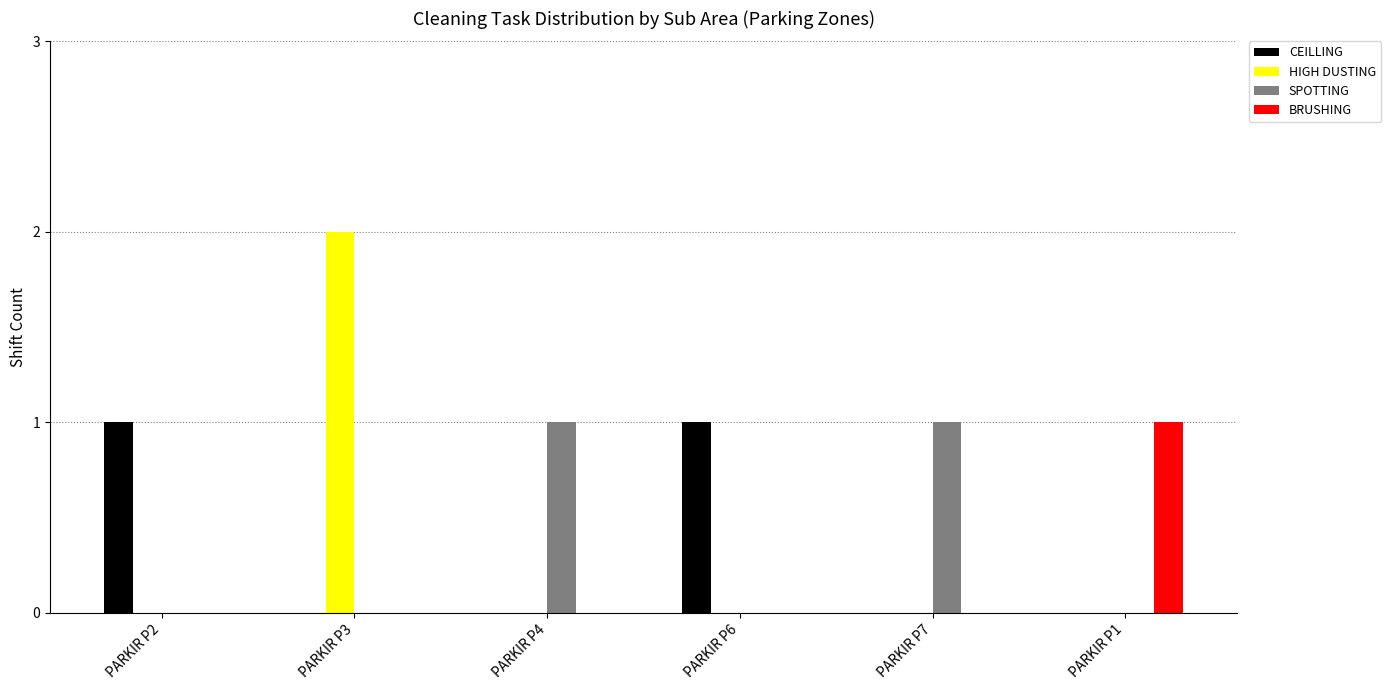

Reading left to right, extract all data points from this chart.

CEILLING: PARKIR P2=1	PARKIR P3=0	PARKIR P4=0	PARKIR P6=1	PARKIR P7=0	PARKIR P1=0
HIGH DUSTING: PARKIR P2=0	PARKIR P3=2	PARKIR P4=0	PARKIR P6=0	PARKIR P7=0	PARKIR P1=0
SPOTTING: PARKIR P2=0	PARKIR P3=0	PARKIR P4=1	PARKIR P6=0	PARKIR P7=1	PARKIR P1=0
BRUSHING: PARKIR P2=0	PARKIR P3=0	PARKIR P4=0	PARKIR P6=0	PARKIR P7=0	PARKIR P1=1